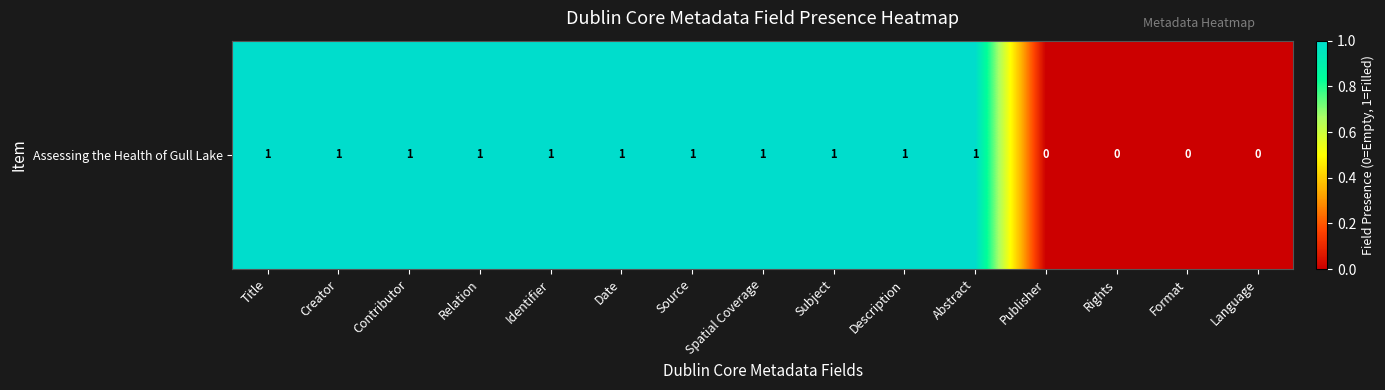

What is the sum of all values?

11